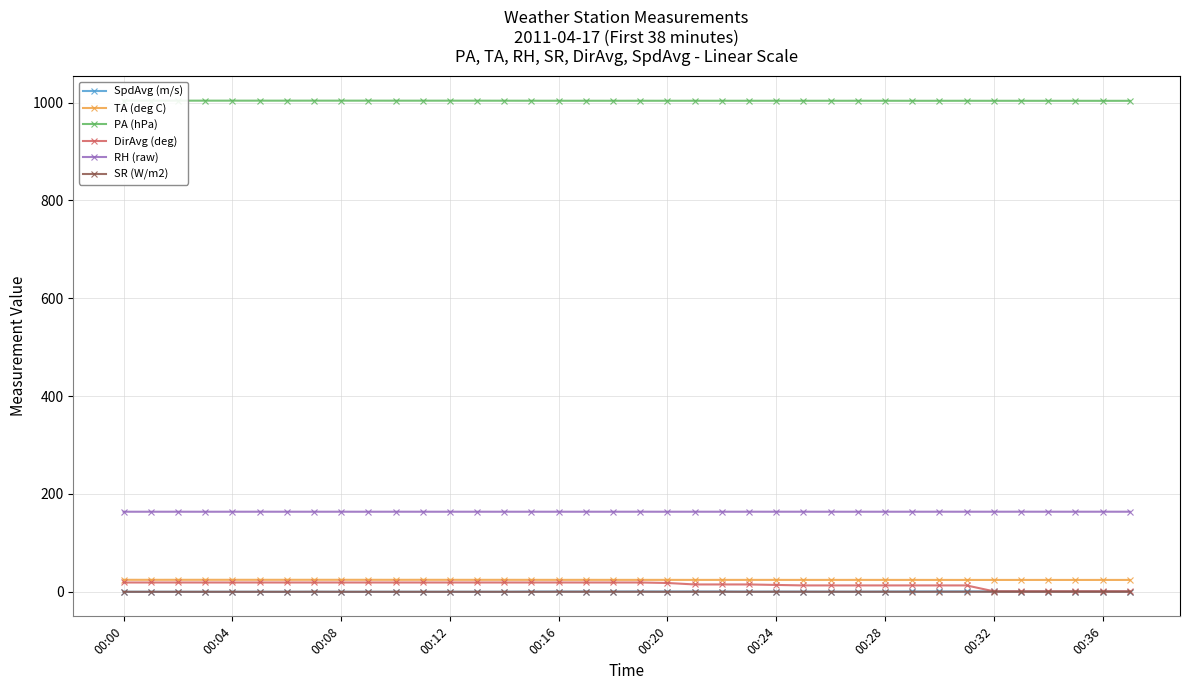

In SR (W/m2), how many points are lower than both neighbors (excluding endpoints)?

3